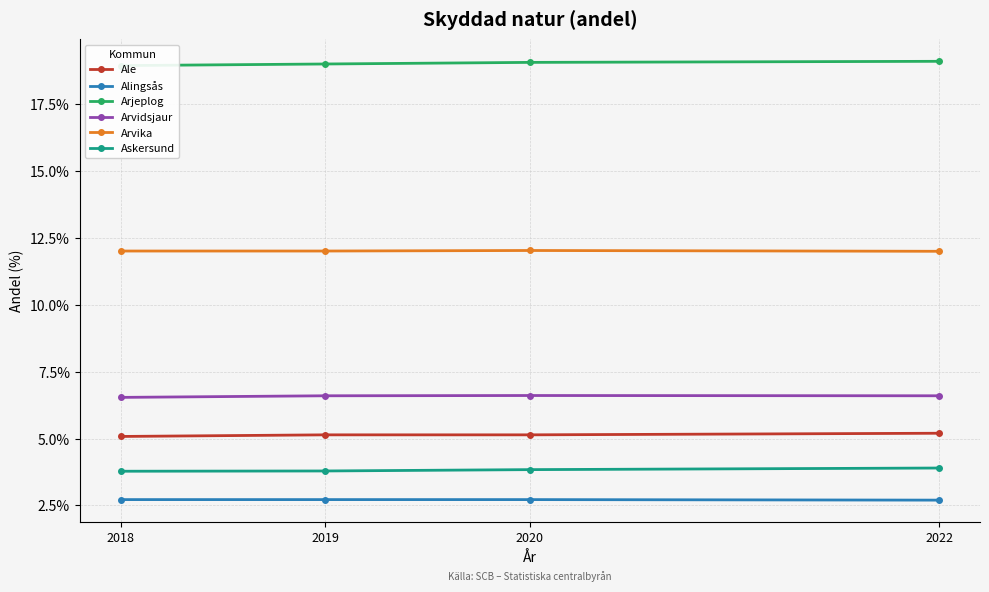

What is the total value across all series at 2022?

49.5